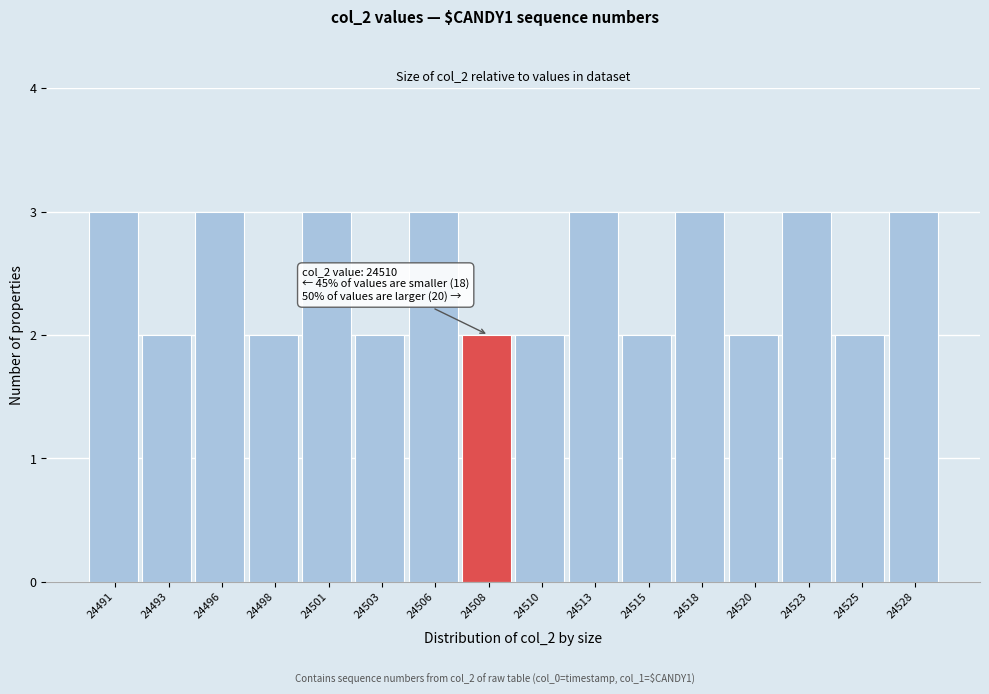

Reading left to right, transcribe all the data shown in this chart.

3	2	3	2	3	2	3	2	2	3	2	3	2	3	2	3